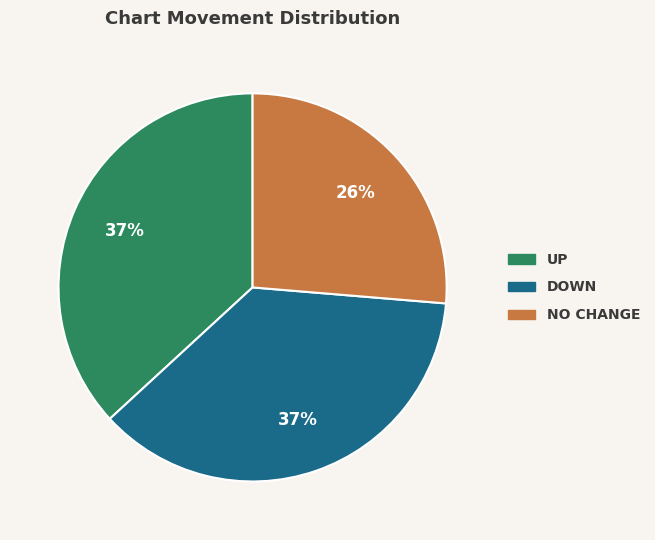

Does any single category account for the majority?

No